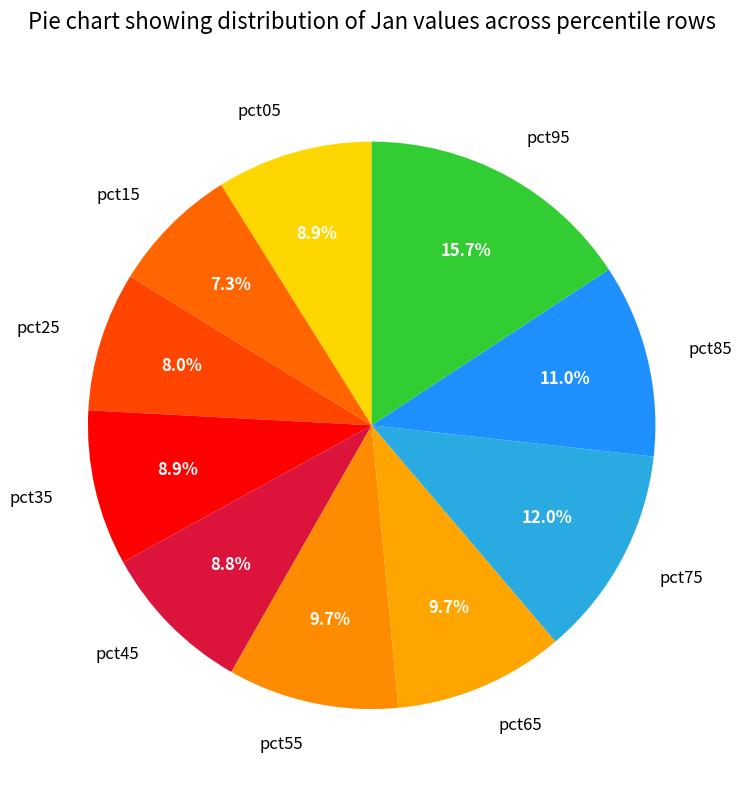

What portion of the pie excludes pct75?

88.0%